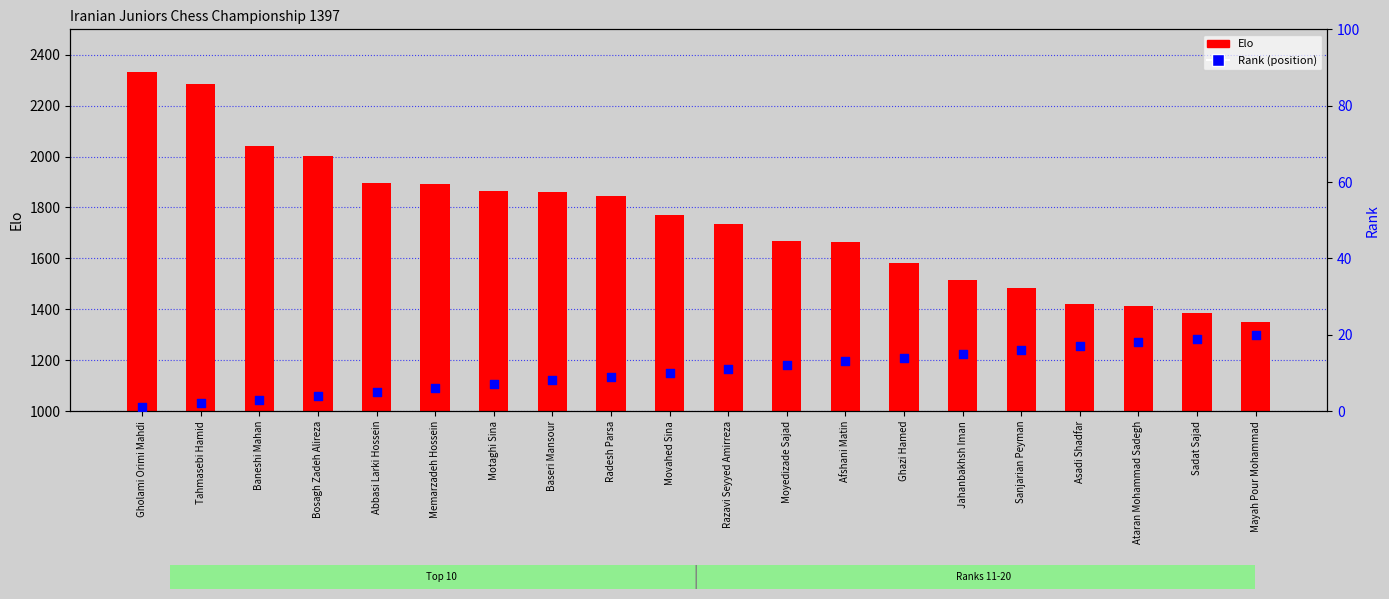

Which series has the largest total across all categories?

Elo